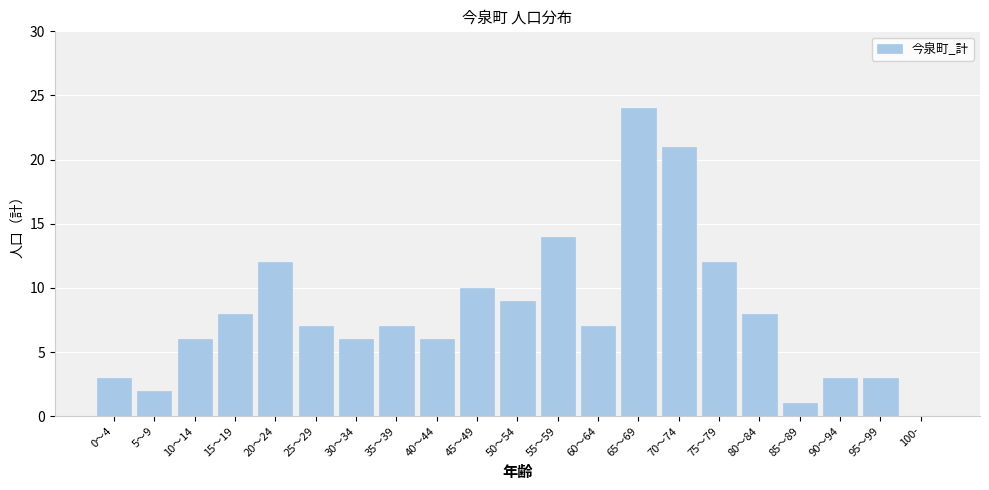

Reading left to right, extract all data points from this chart.

0～4=3	5～9=2	10～14=6	15～19=8	20～24=12	25～29=7	30～34=6	35～39=7	40～44=6	45～49=10	50～54=9	55～59=14	60～64=7	65～69=24	70～74=21	75～79=12	80～84=8	85～89=1	90～94=3	95～99=3	100-=0